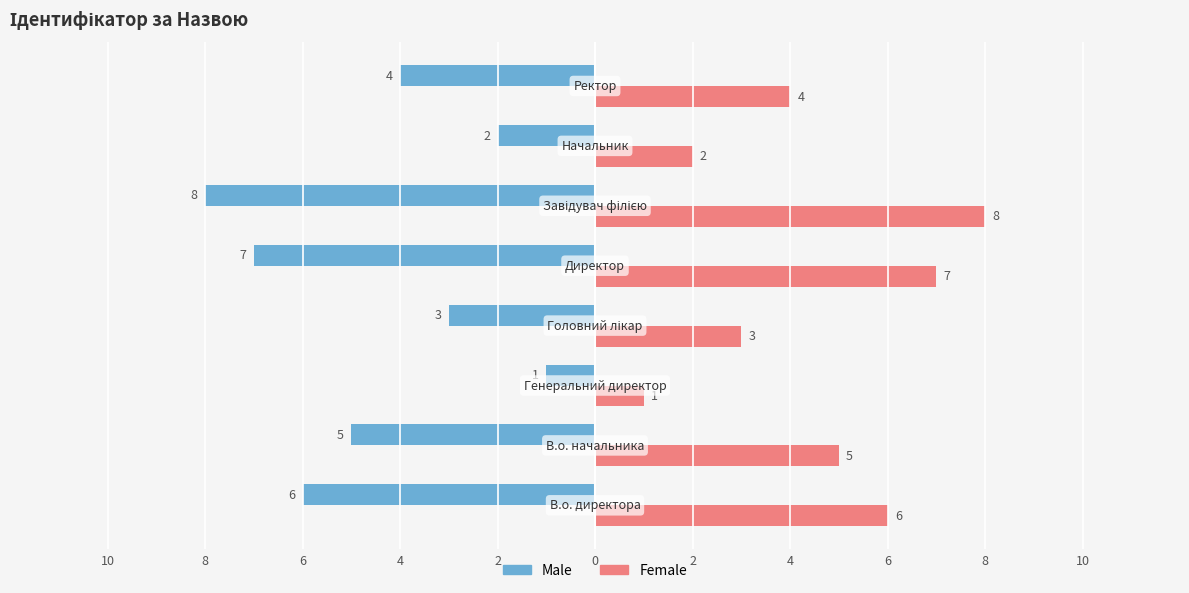

What are all the series names shown in the legend?

Male, Female